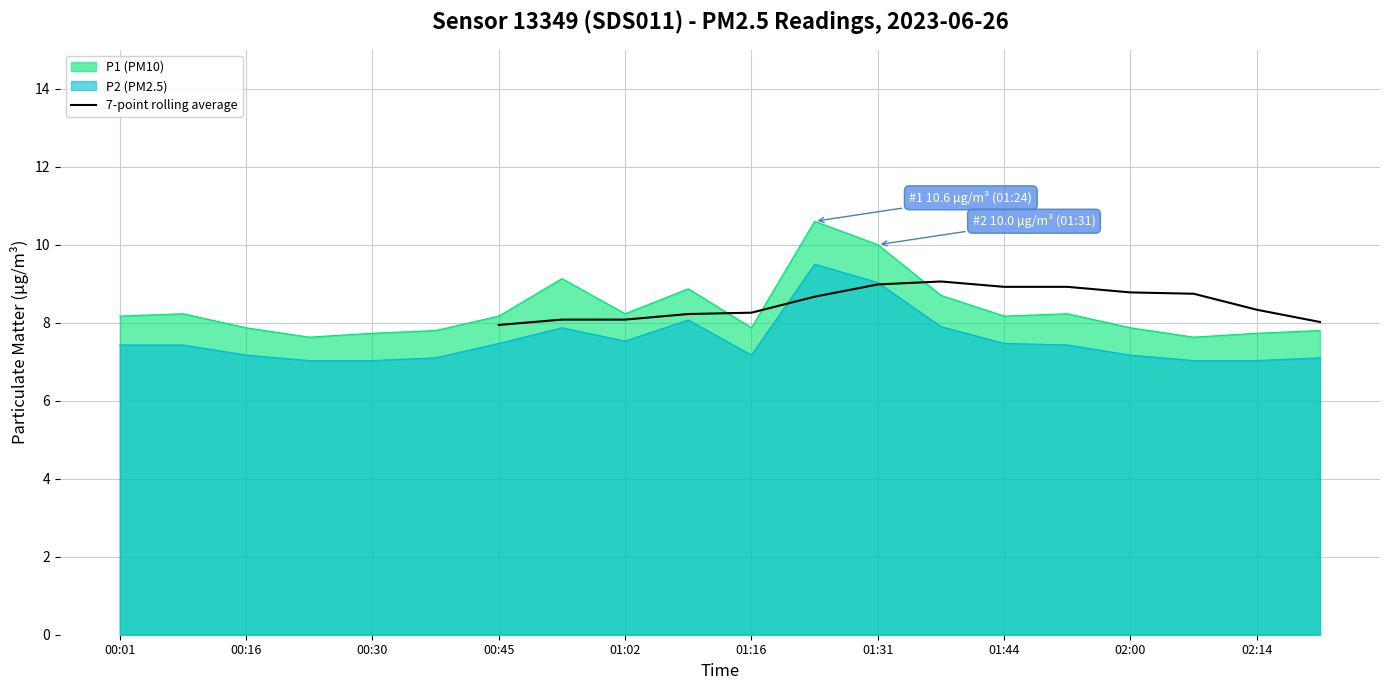

Is it true that 7-point rolling average equals 4.0 at 02:00?

False